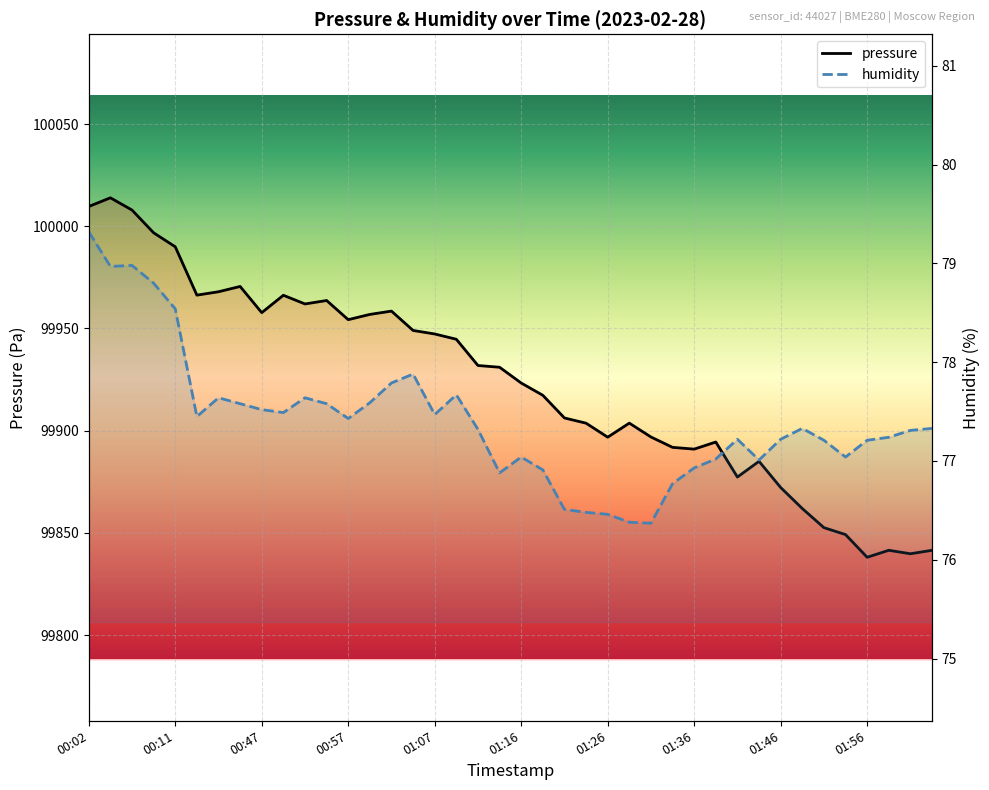

Reading left to right, what are all the values shown in this chart?

pressure: 100009.7	100013.9	100007.9	99996.8	99990.0	99966.3	99968.0	99970.6	99957.8	99966.2	99962.0	99963.7	99954.3	99956.9	99958.5	99949.0	99947.3	99944.7	99931.9	99931.0	99923.3	99917.3	99906.2	99903.7	99896.8	99903.7	99896.9	99891.8	99891.0	99894.4	99877.3	99885.0	99872.2	99861.9	99852.6	99849.2	99838.1	99841.5	99839.8	99841.5
humidity: 79.3	79.0	79.0	78.8	78.5	77.5	77.6	77.6	77.5	77.5	77.6	77.6	77.4	77.6	77.8	77.9	77.5	77.7	77.3	76.9	77.0	76.9	76.5	76.5	76.5	76.4	76.4	76.8	76.9	77.0	77.2	77.0	77.2	77.3	77.2	77.0	77.2	77.2	77.3	77.3